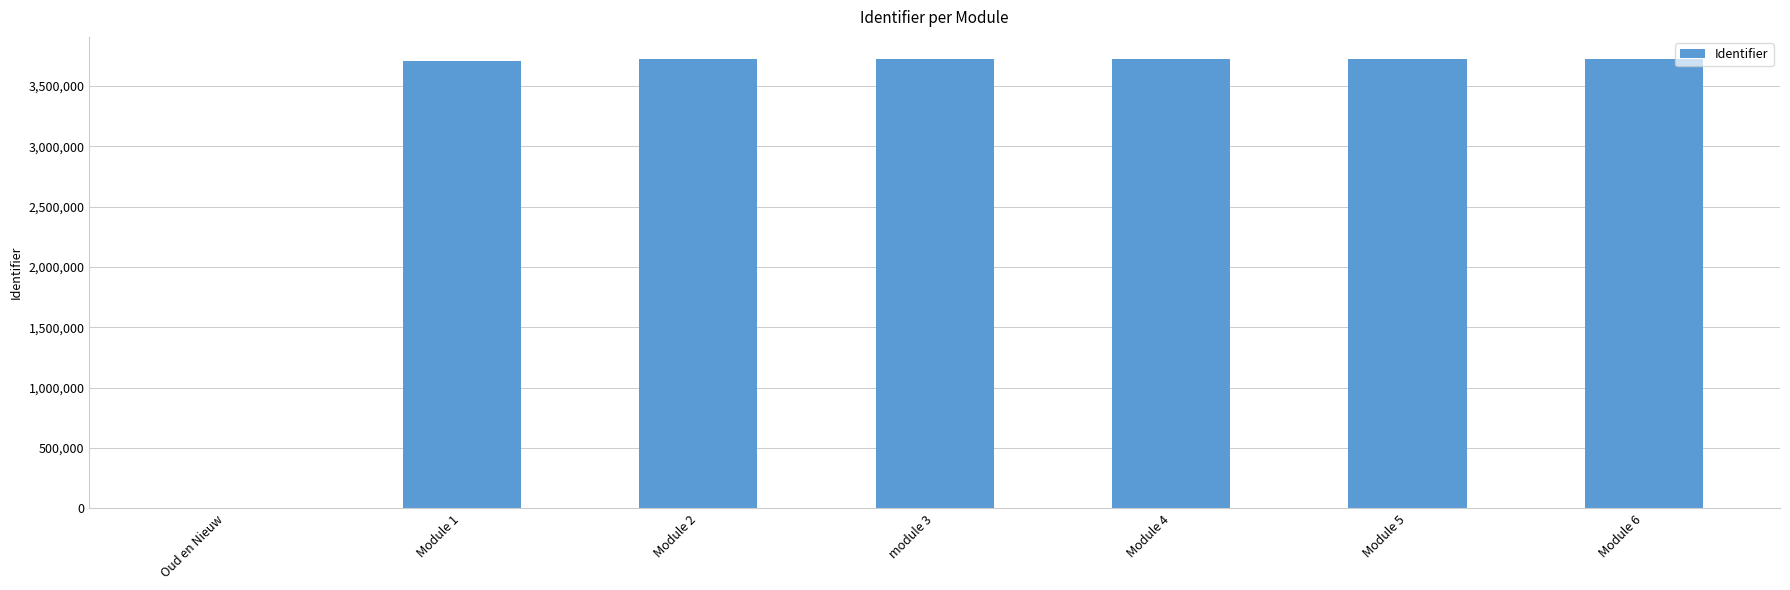

Where is the data nearest to the value 1860302?

Module 1